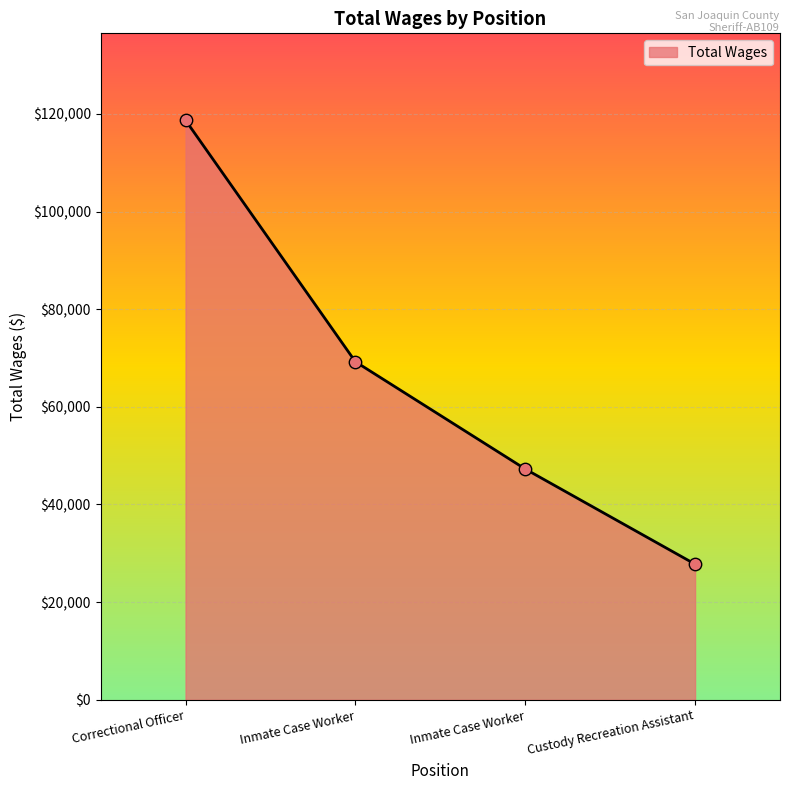

What is the ratio of the value at Inmate Case Worker to the value at Custody Recreation Assistant?

1.7